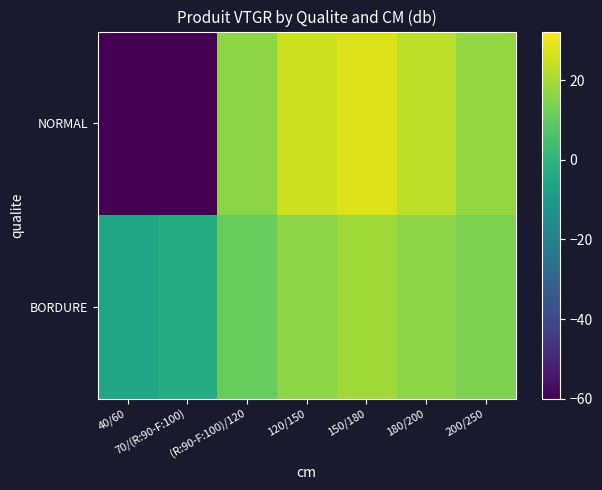

Reading left to right, extract all data points from this chart.

BORDURE: 40/60=-6.0	70/(R:90-F:100)=-2.9	(R:90-F:100)/120=10.9	120/150=16.0	150/180=19.2	180/200=16.1	200/250=14.0
NORMAL: 40/60=-60.0	70/(R:90-F:100)=-60.0	(R:90-F:100)/120=16.1	120/150=25.3	150/180=27.2	180/200=23.0	200/250=17.1